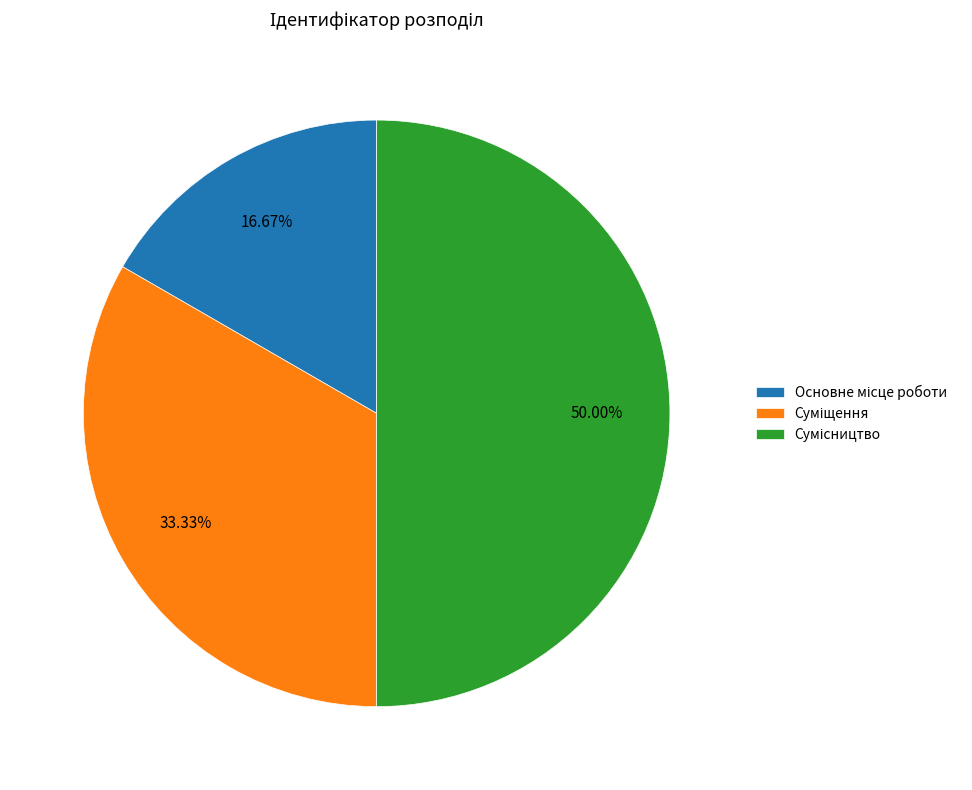

How many segments does this pie chart have?

3